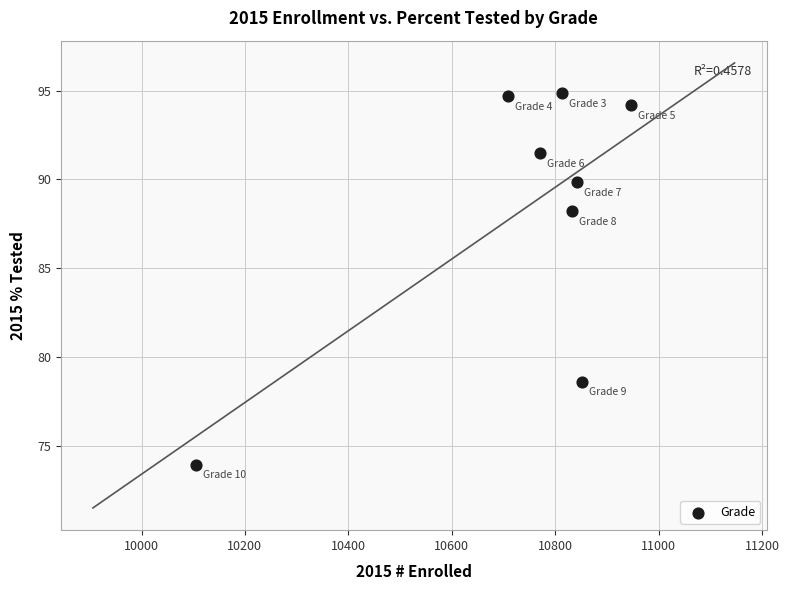

What Y value in the scatter plot is closest to 84?

88.2